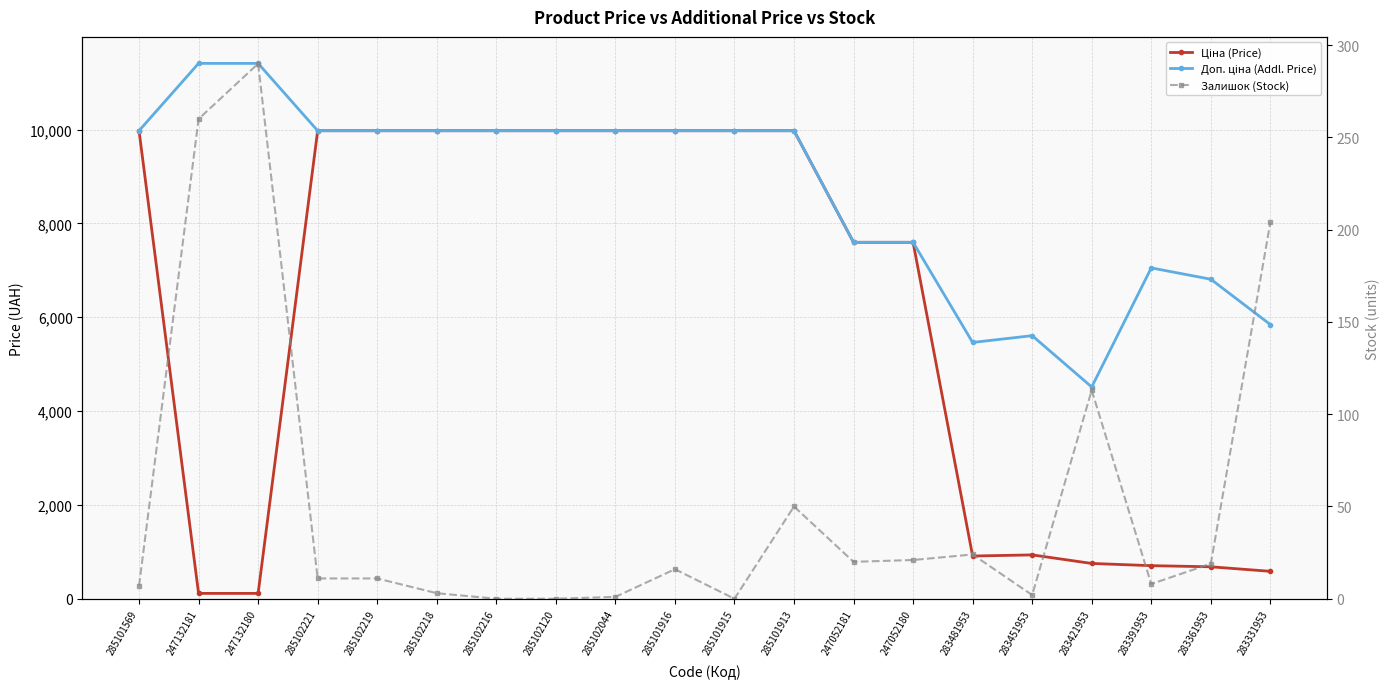

Where is Доп. ціна (Addl. Price) nearest to the value 7961?

247052181